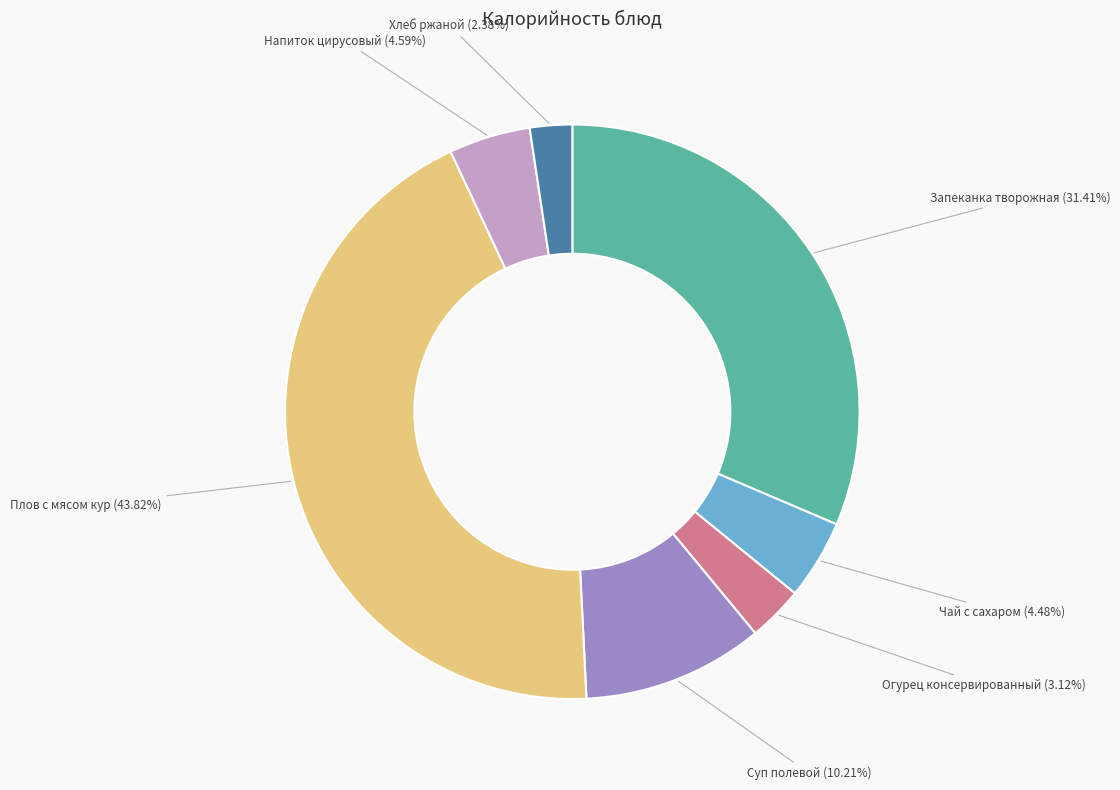

Approximately how many times larger is the value at Хлеб ржаной compared to Напиток цирусовый?

0.5